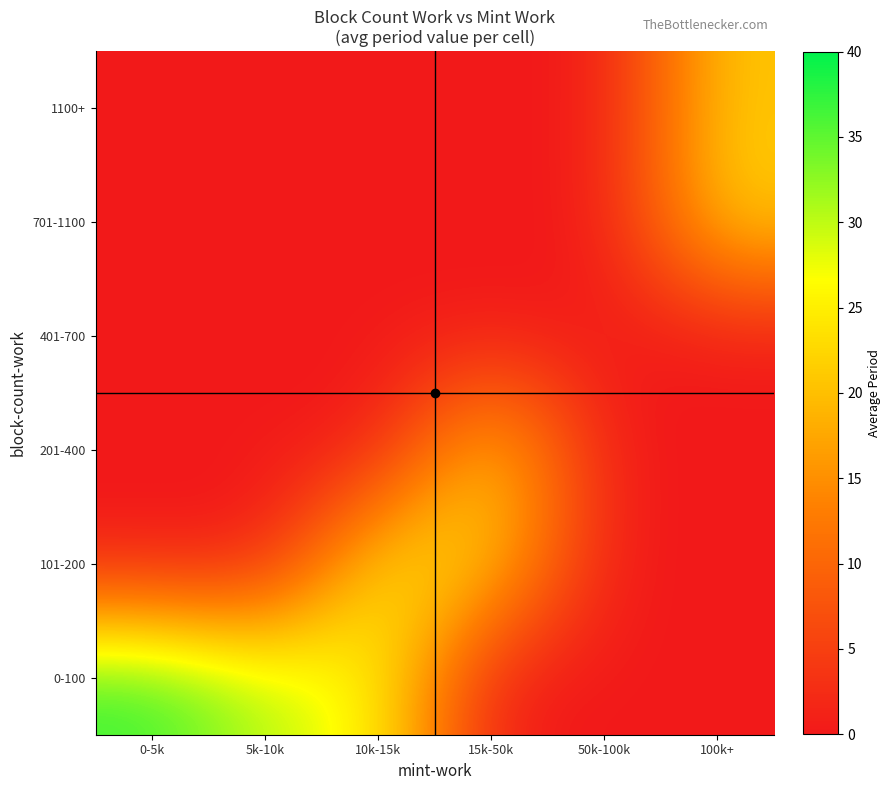

Between 0-5k and 50k-100k, which is larger?

0-5k